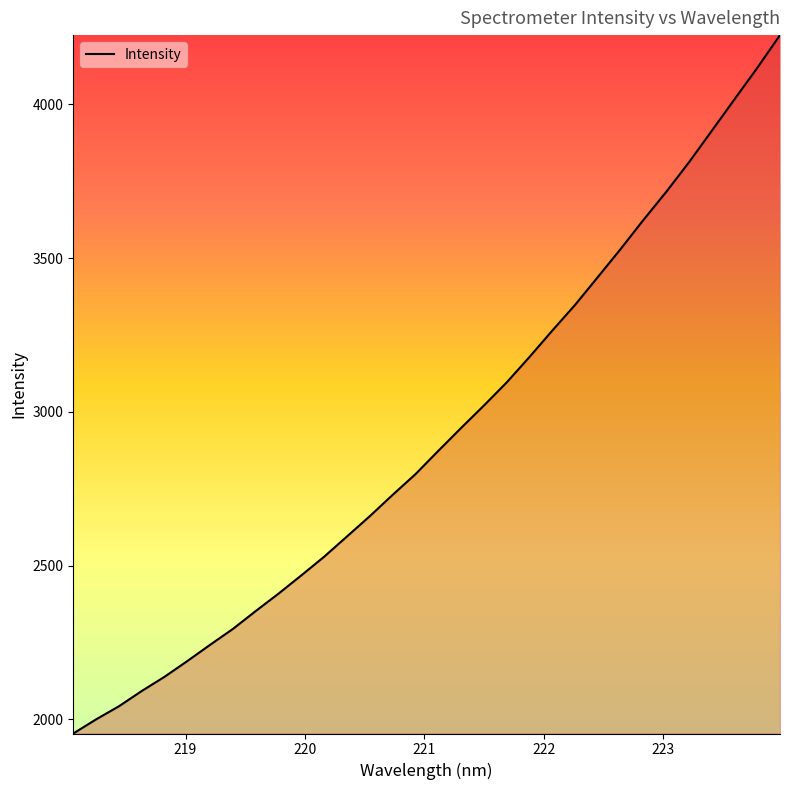

What is the difference between the maximum and minimum values?

2270.5